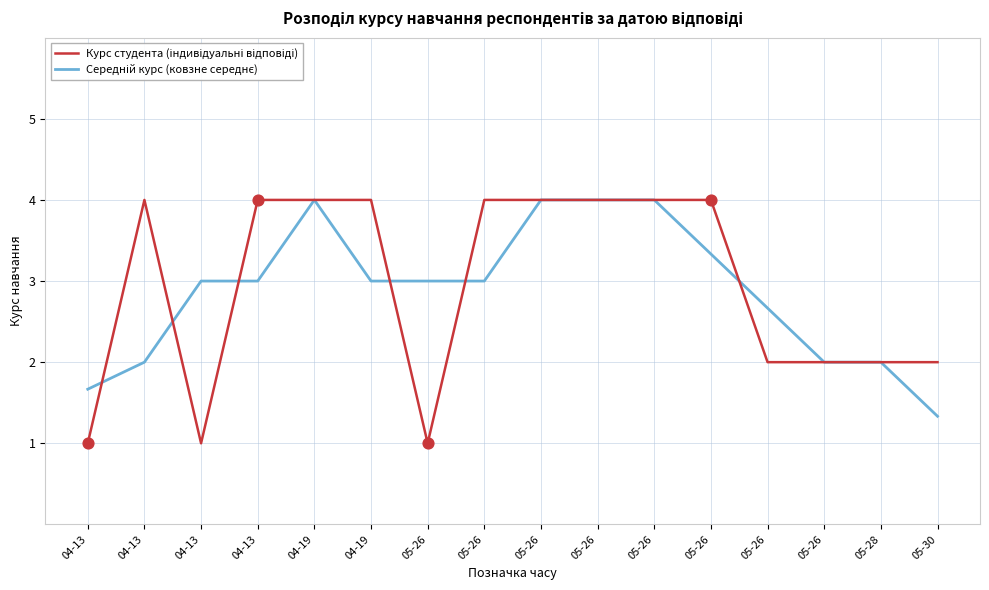

What is the total value across all series at 05-26?

4.0